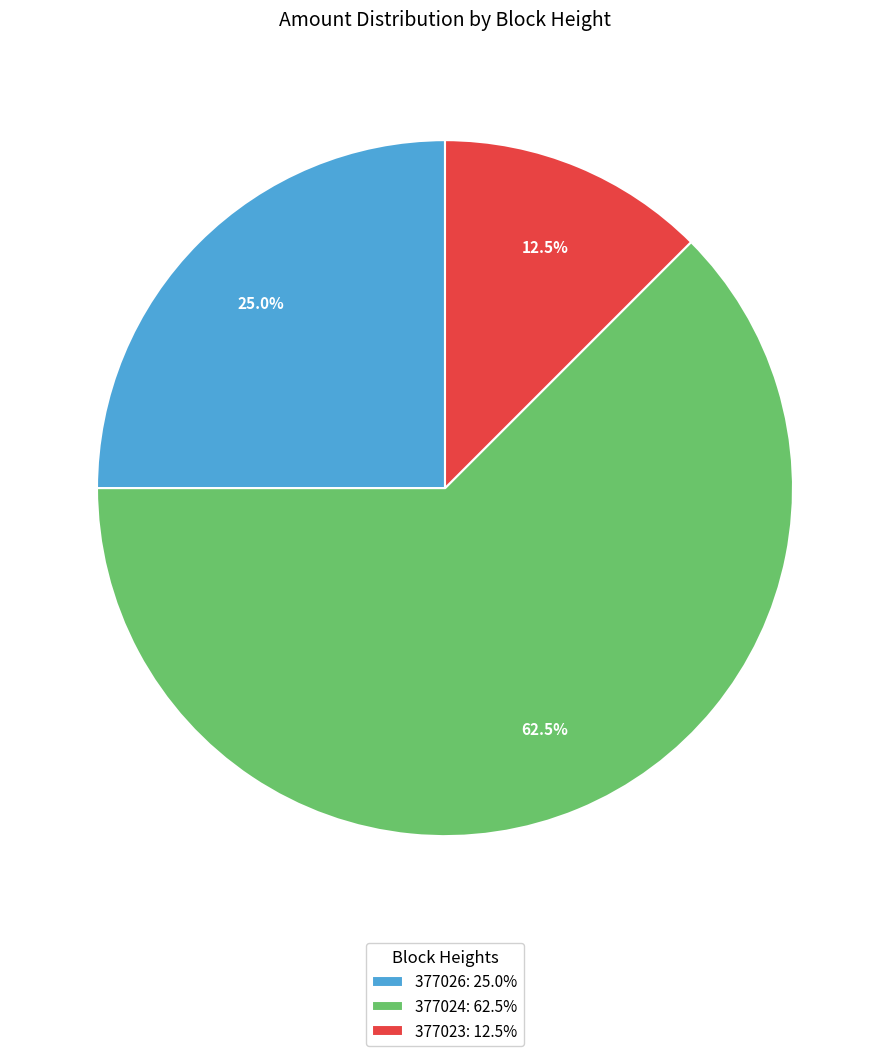

What is the ratio of the value at 377024: 62.5% to the value at 377026: 25.0%?

2.5